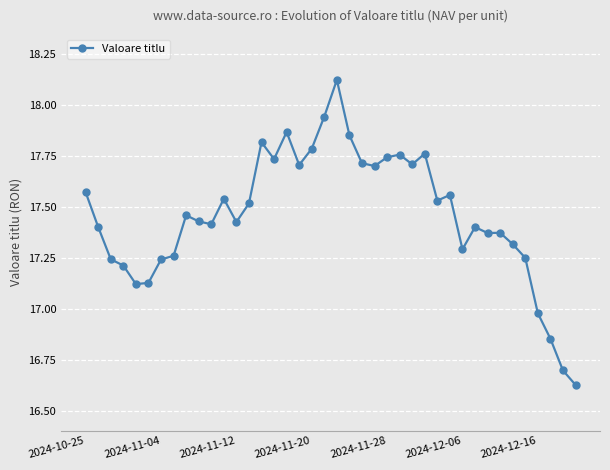

True or false: there are more than 2 points higher than both neighbors.

True